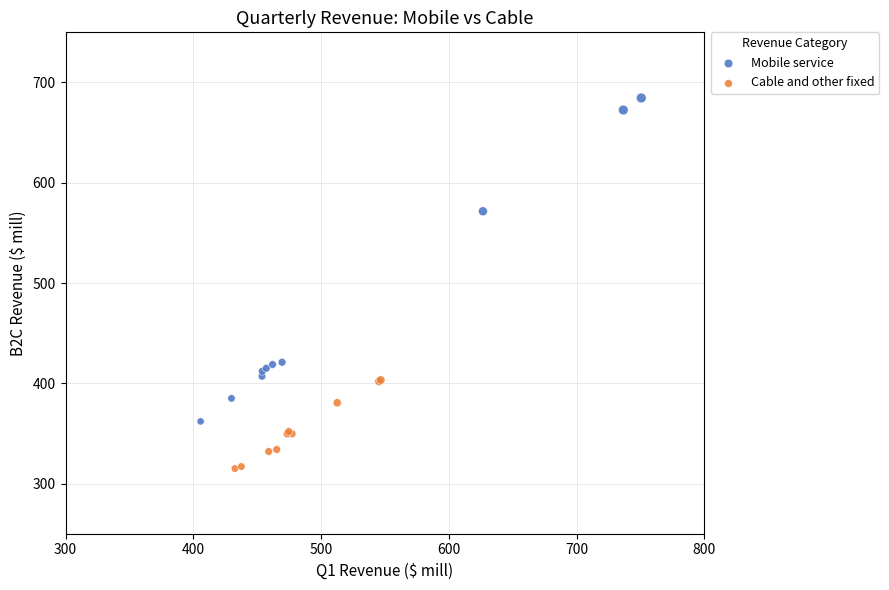

Which series has the largest Y range (max minus min)?

Mobile service